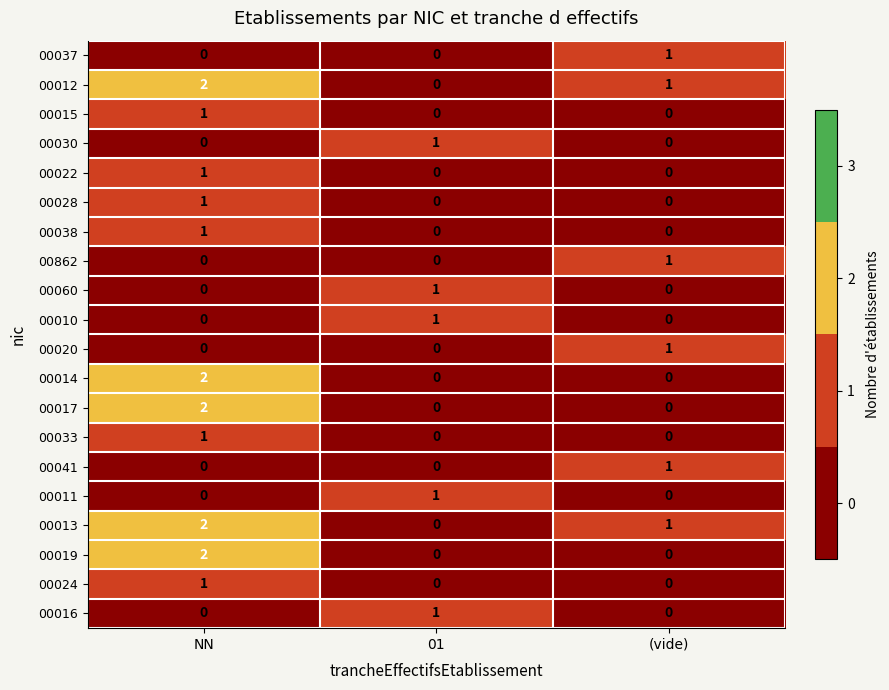

At which category is the sum across all series the highest?

NN